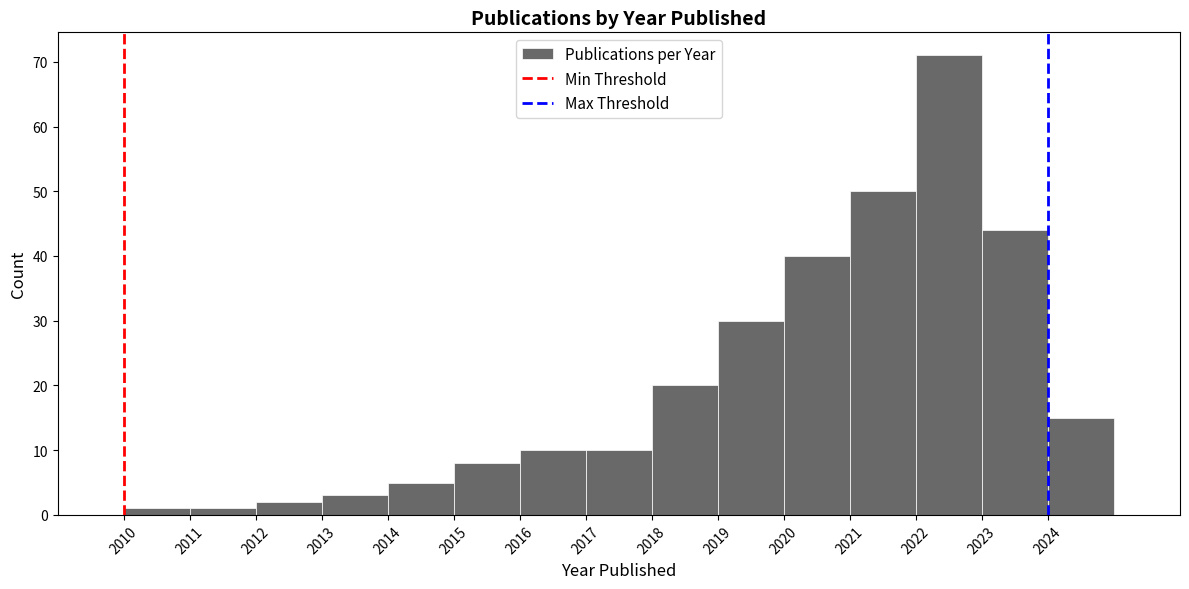

How tall is the bar that spans 2019 to 2020 on the x-axis? The values are not printed on the chart, so give them approximately, as read against the axis.

30